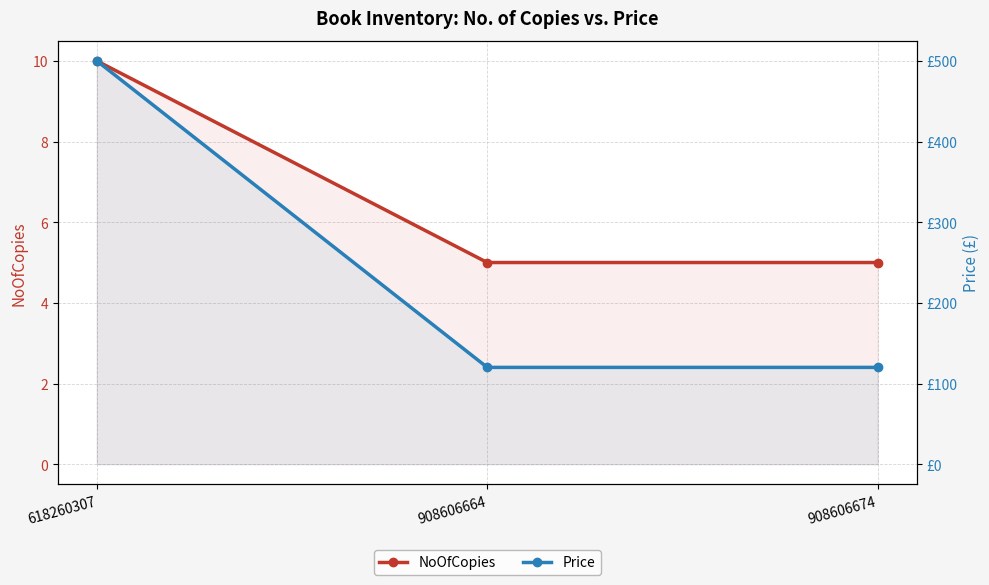

At how many categories does at least one series exceed 112?

3